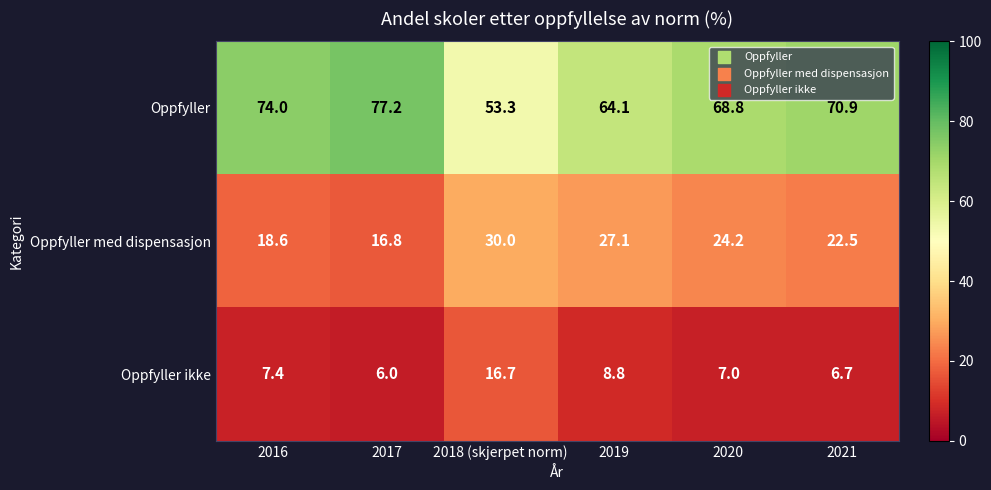

Which series has the widest spread of values?

Oppfyller